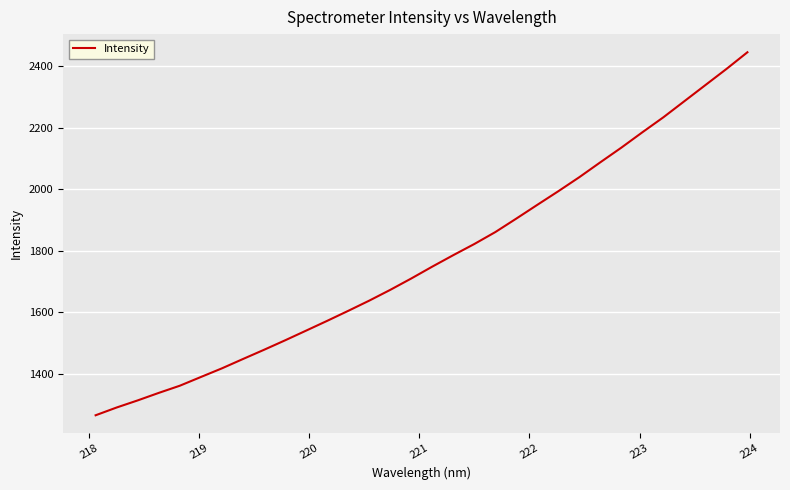

What is the difference between the maximum and minimum values?

1180.1